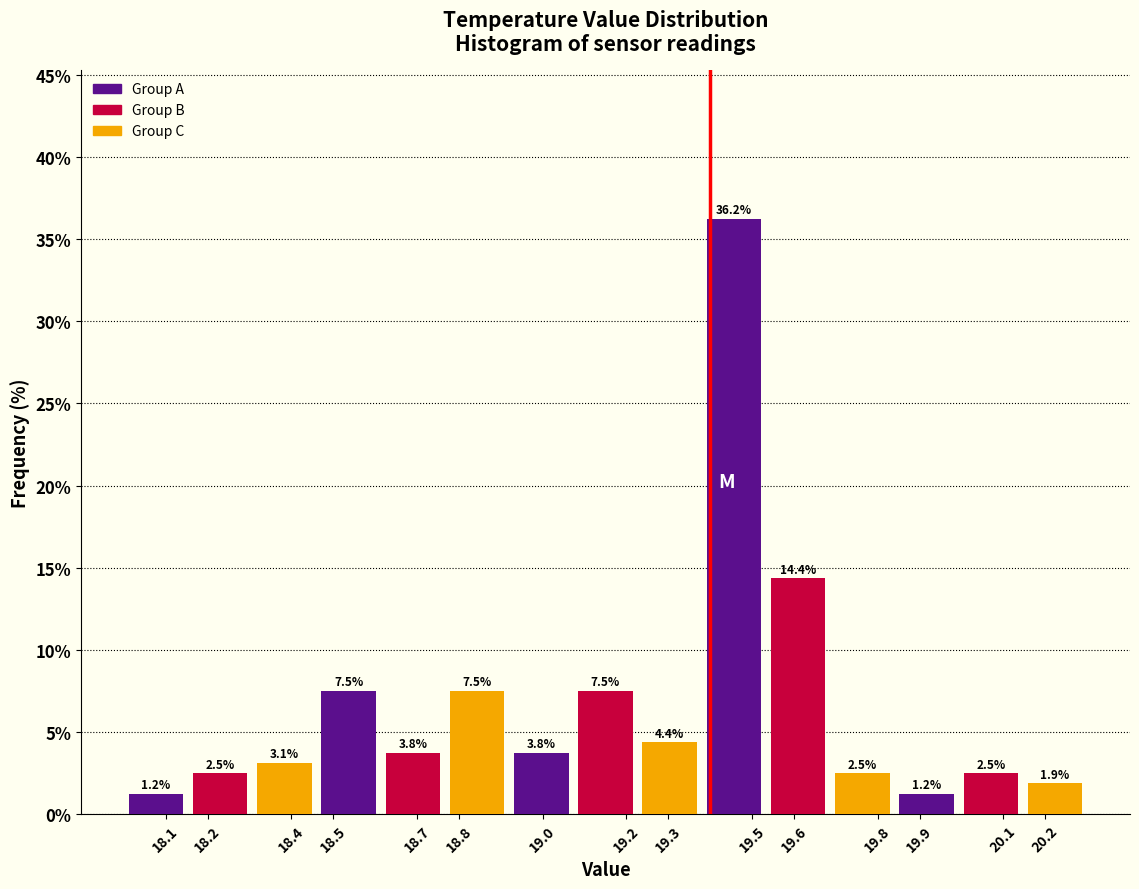

What is the spread (max minus min) of values at 18.2?

1.9